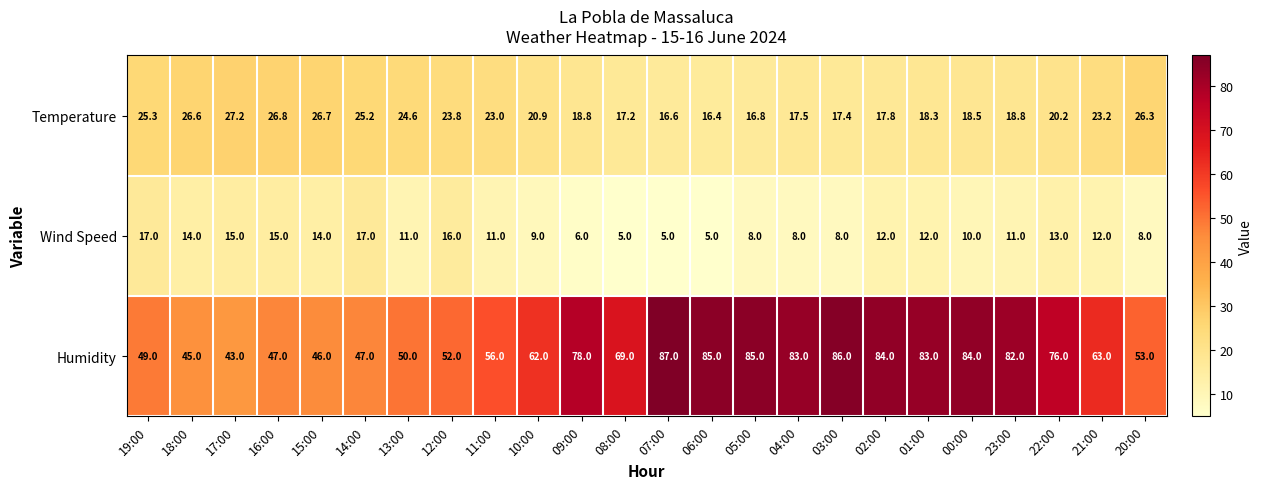

At how many categories does at least one series exceed 57?

14